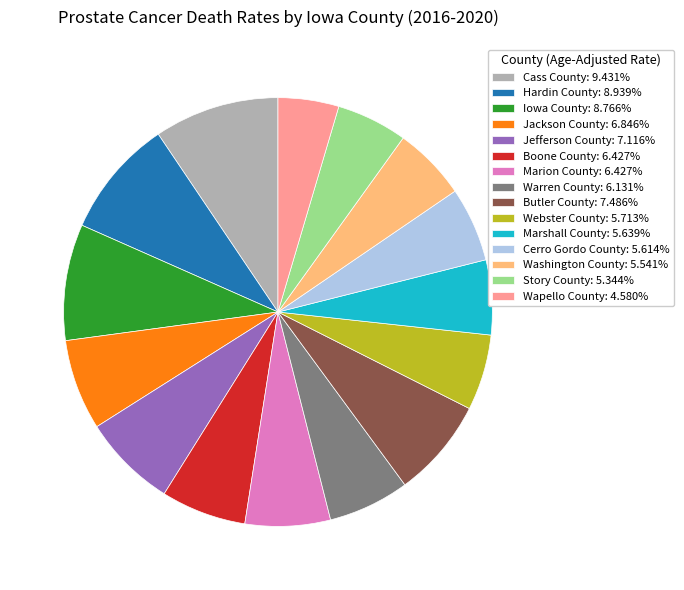

What is the ratio of the value at Wapello County: 4.580% to the value at Marshall County: 5.639%?

0.8